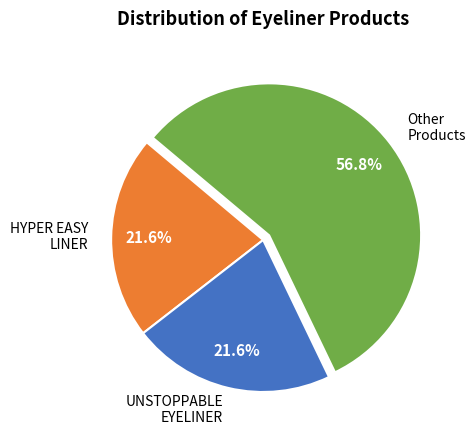

What is the largest slice in the pie chart?

Other Products